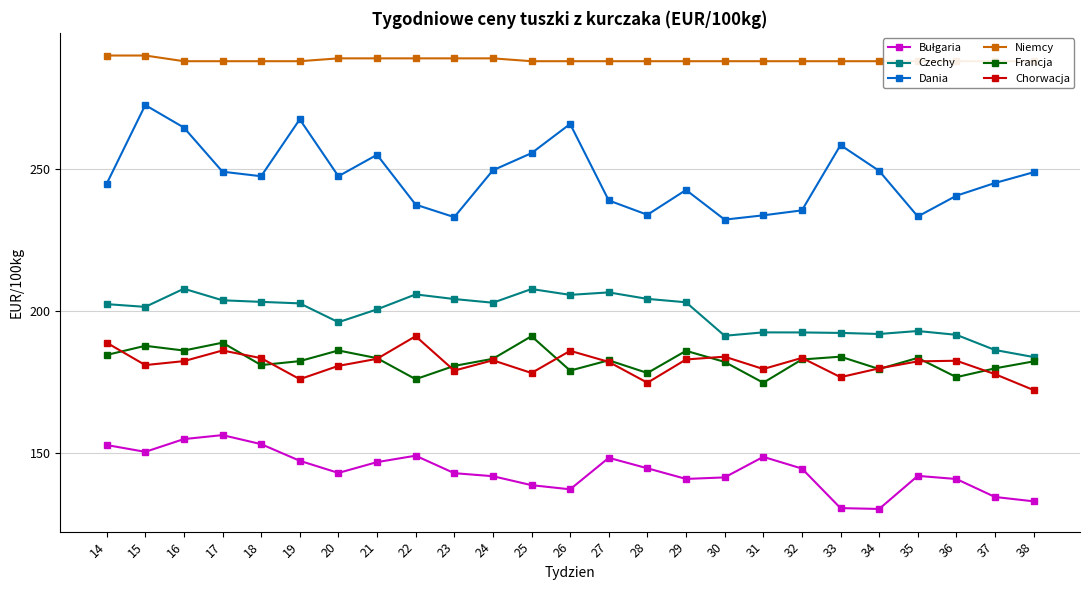

What value does the Francja series have at 14?

184.6